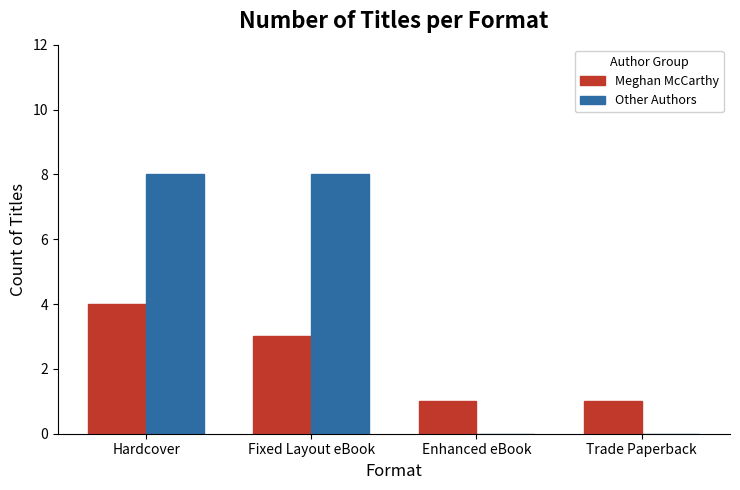

What is the sum of all Meghan McCarthy values?

9